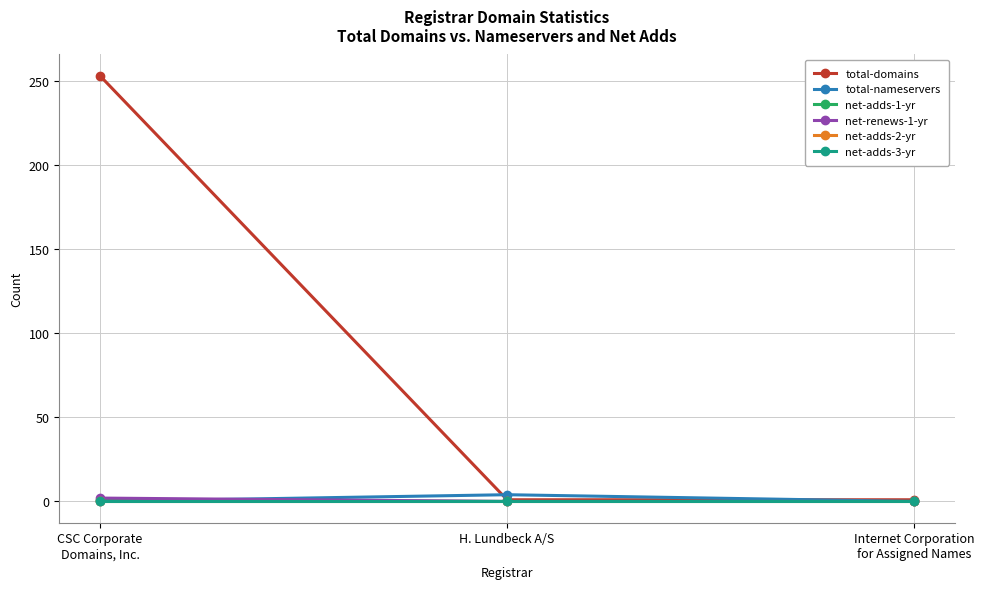

Is this an area chart (filled region under the line)?

No